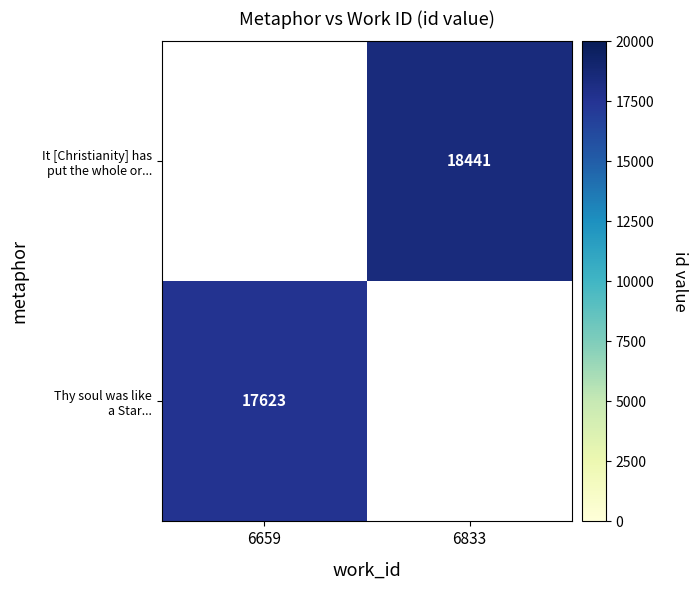

Is the value of Thy soul was like a Star... at 6833 greater than the value of It [Christianity] has put the whole or... at 6833?

No